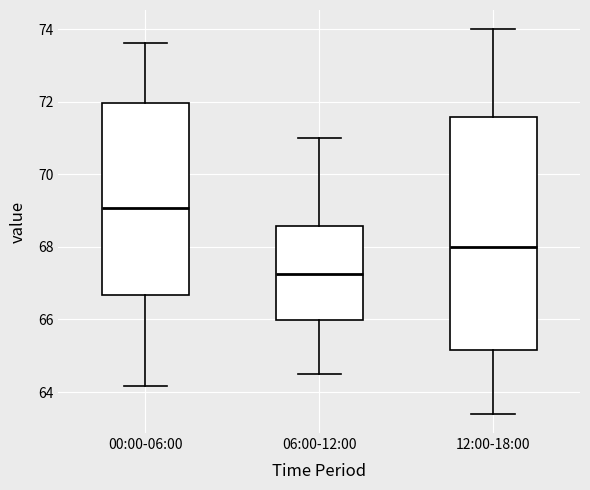

Which box's median line is the highest?

00:00-06:00